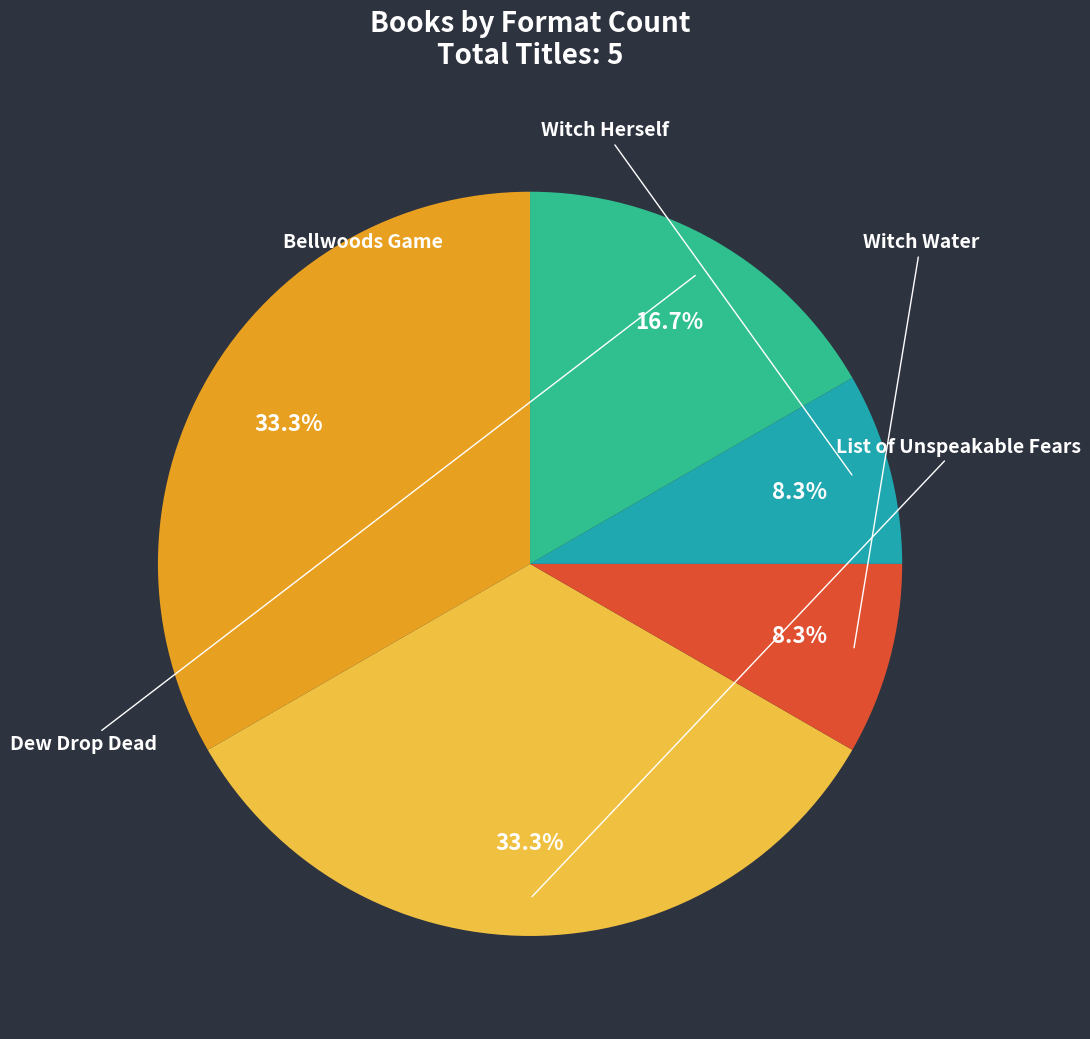

Does any single category account for the majority?

No